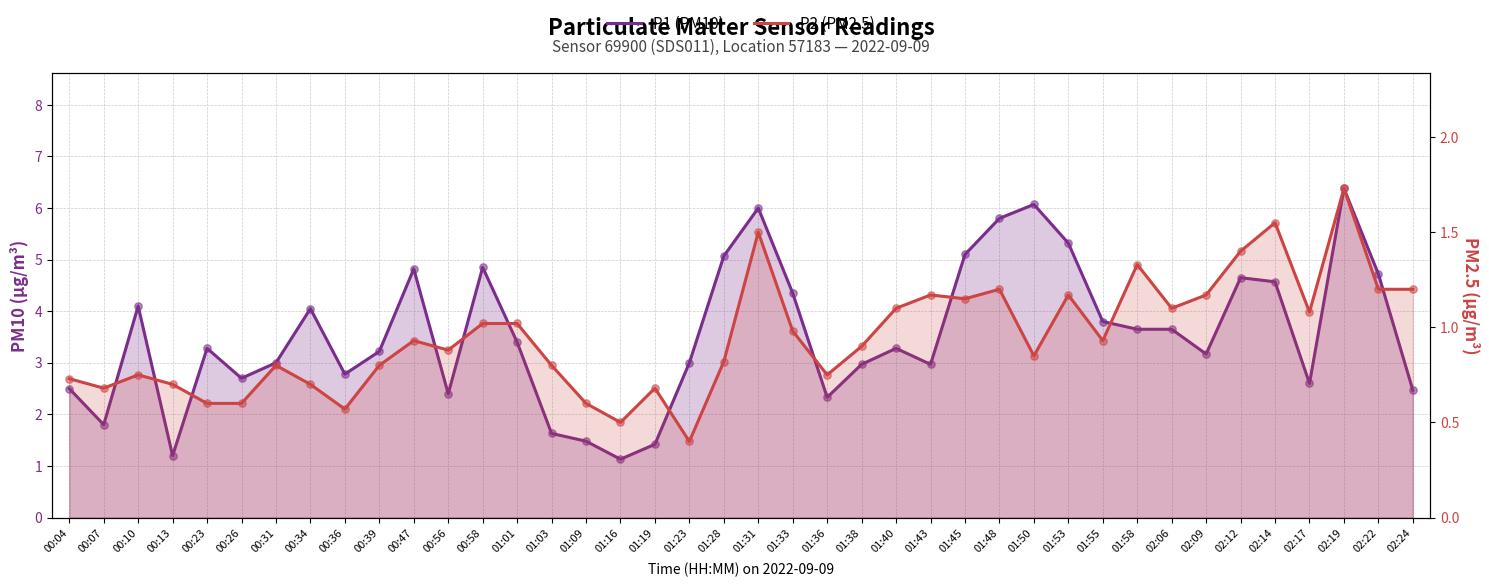

Is the value of P2 (PM2.5) at 00:39 greater than the value of P1 (PM10) at 01:01?

No